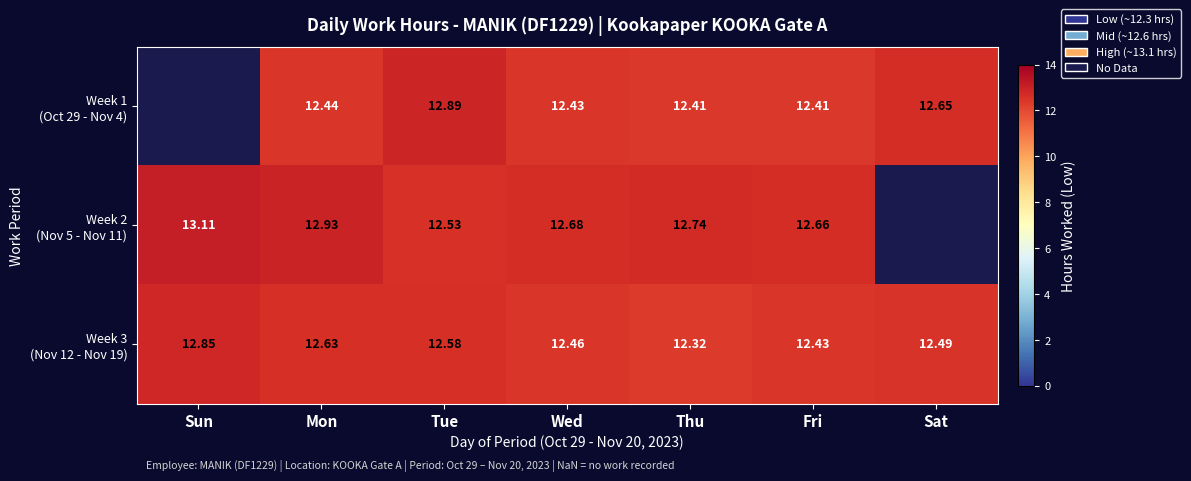

What is the difference between the highest and lowest values at Mon?

0.5